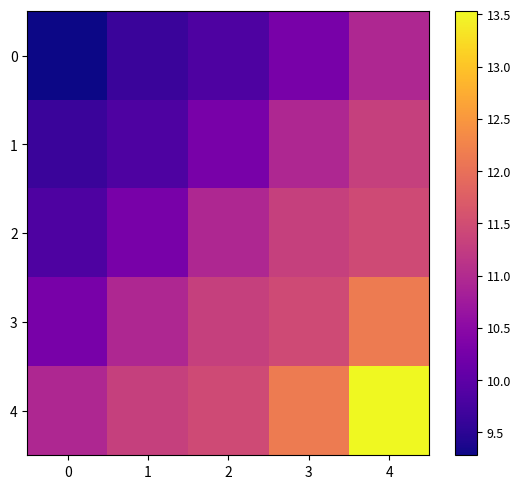

Reading right to left, transcribe all the data shown in this chart.

0: 4=10.9	3=10.3	2=9.8	1=9.6	0=9.3
1: 4=11.3	3=10.9	2=10.3	1=9.8	0=9.6
2: 4=11.5	3=11.3	2=10.9	1=10.3	0=9.8
3: 4=12.1	3=11.5	2=11.3	1=10.9	0=10.3
4: 4=13.5	3=12.1	2=11.5	1=11.3	0=10.9